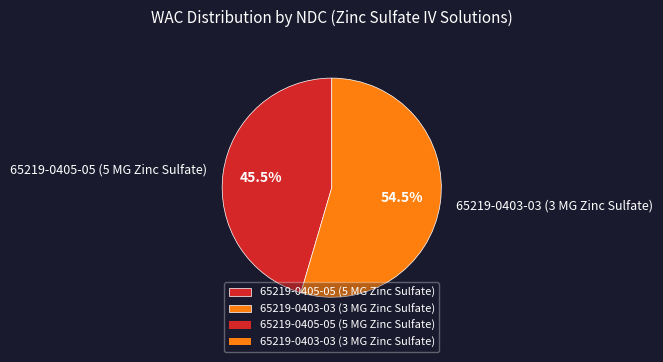

Is the sum of 65219-0403-03 (3 MG Zinc Sulfate) and 65219-0405-05 (5 MG Zinc Sulfate) greater than half?

Yes